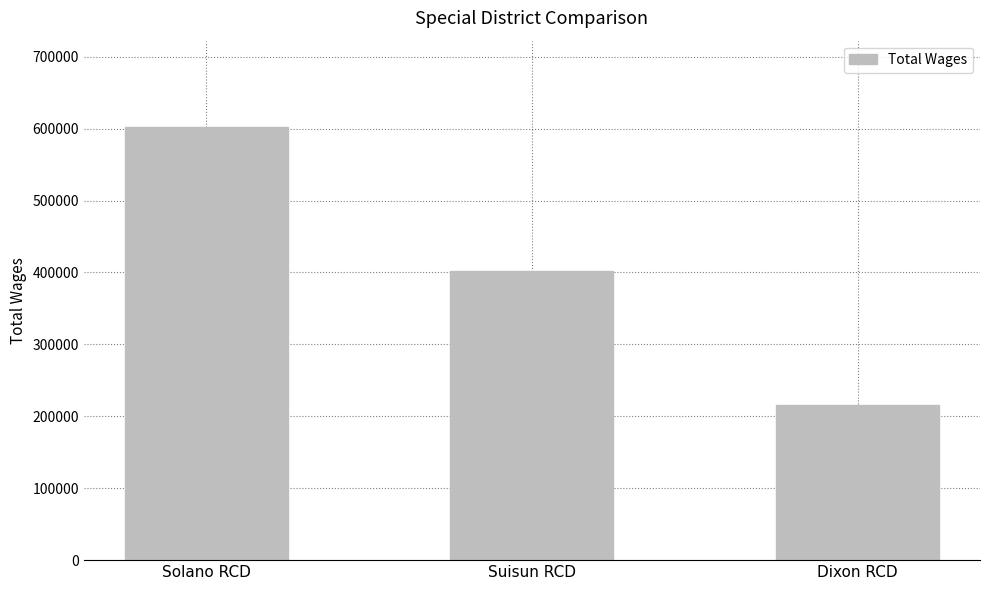

Does the chart contain stacked bars?

No